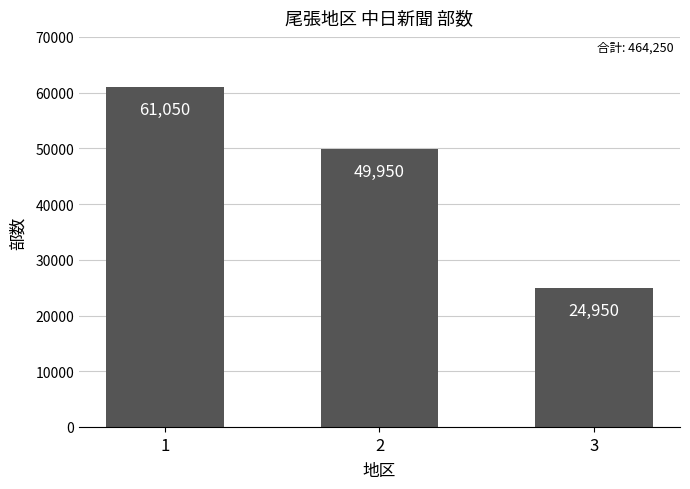

At which category does the chart reach its peak across all series?

1